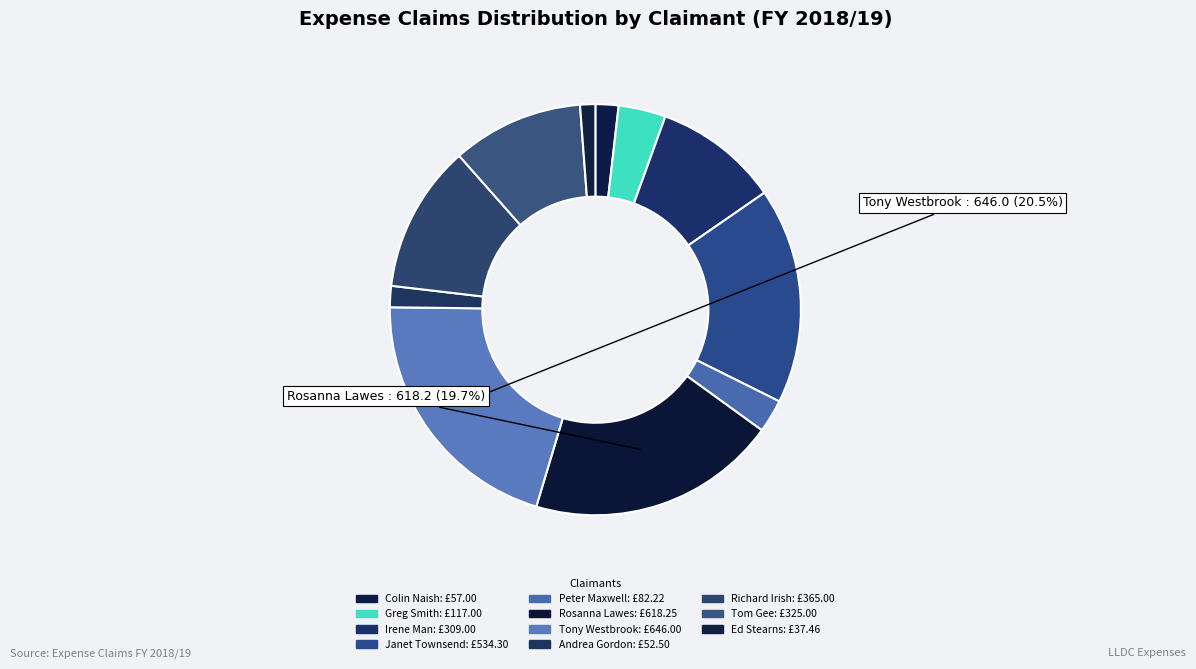

How many segments does this pie chart have?

11